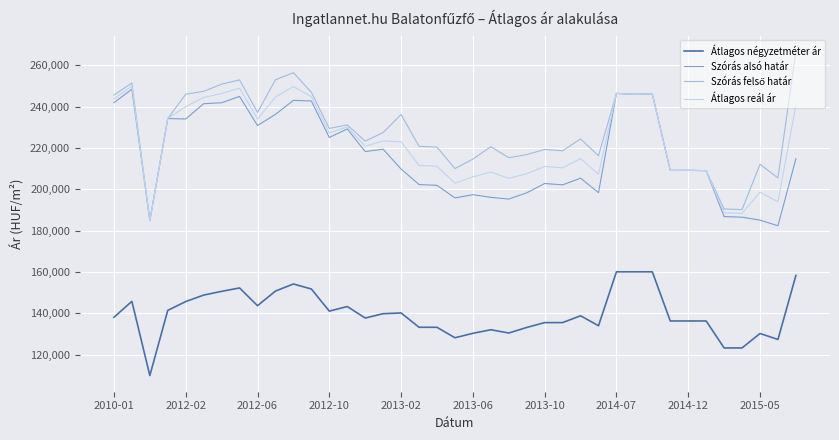

True or false: Átlagos reál ár and Átlagos négyzetméter ár intersect in this chart.

False